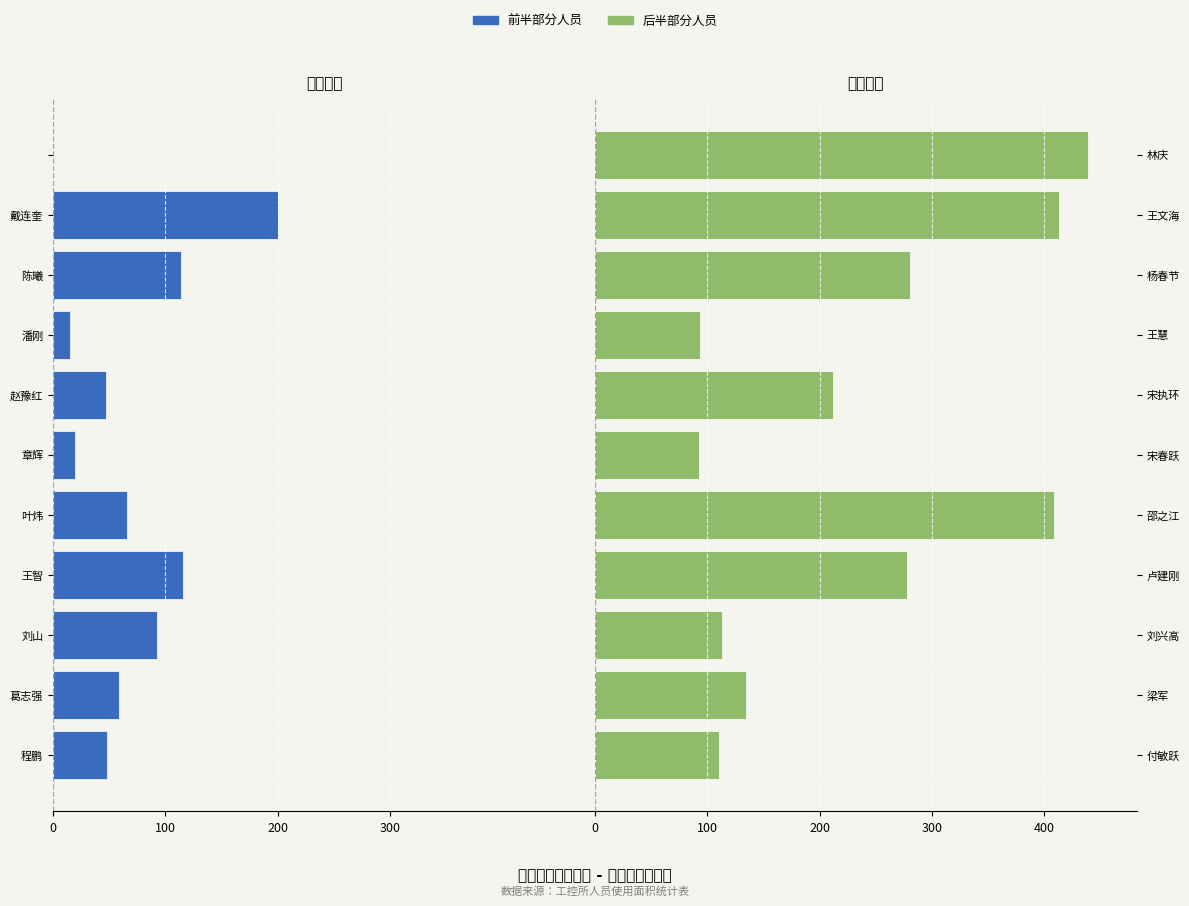

Which series has the largest total across all categories?

工控所（右）